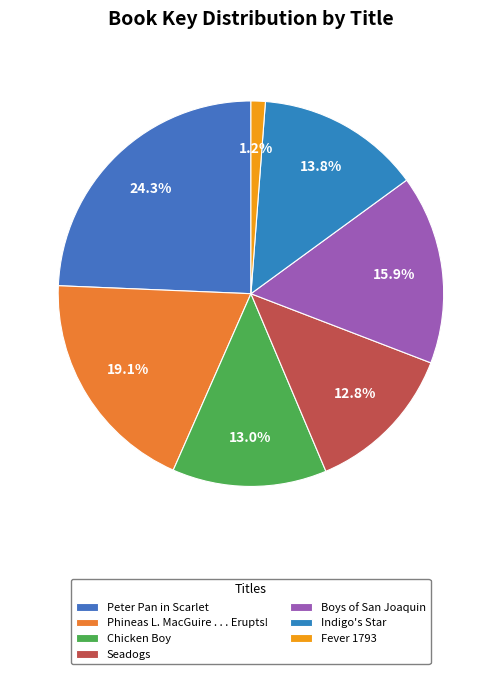

What percentage is the Indigo's Star slice, to the nearest percent?

14%